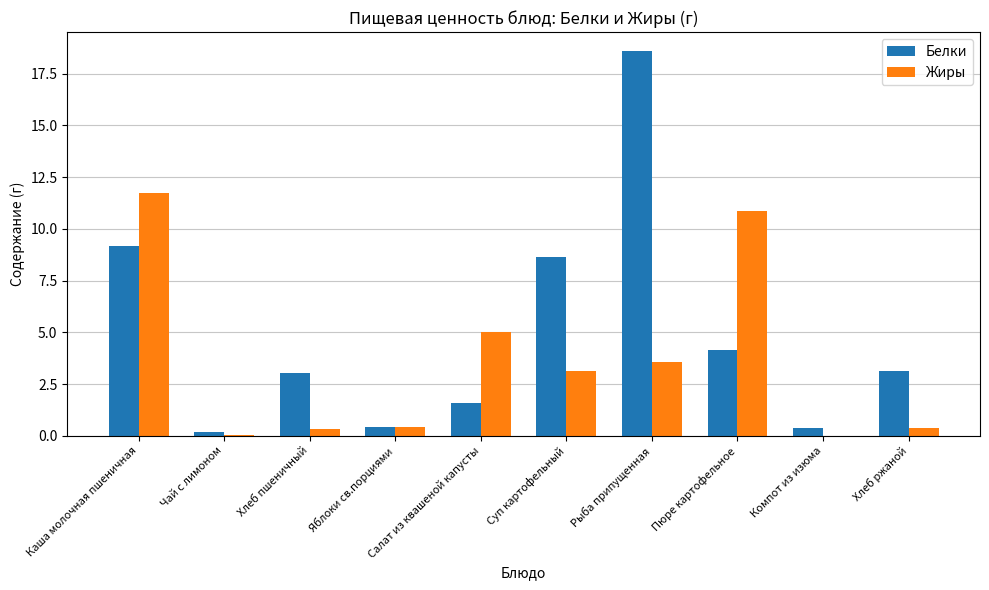

What is the total value across all series at Яблоки св.порциями?

0.8